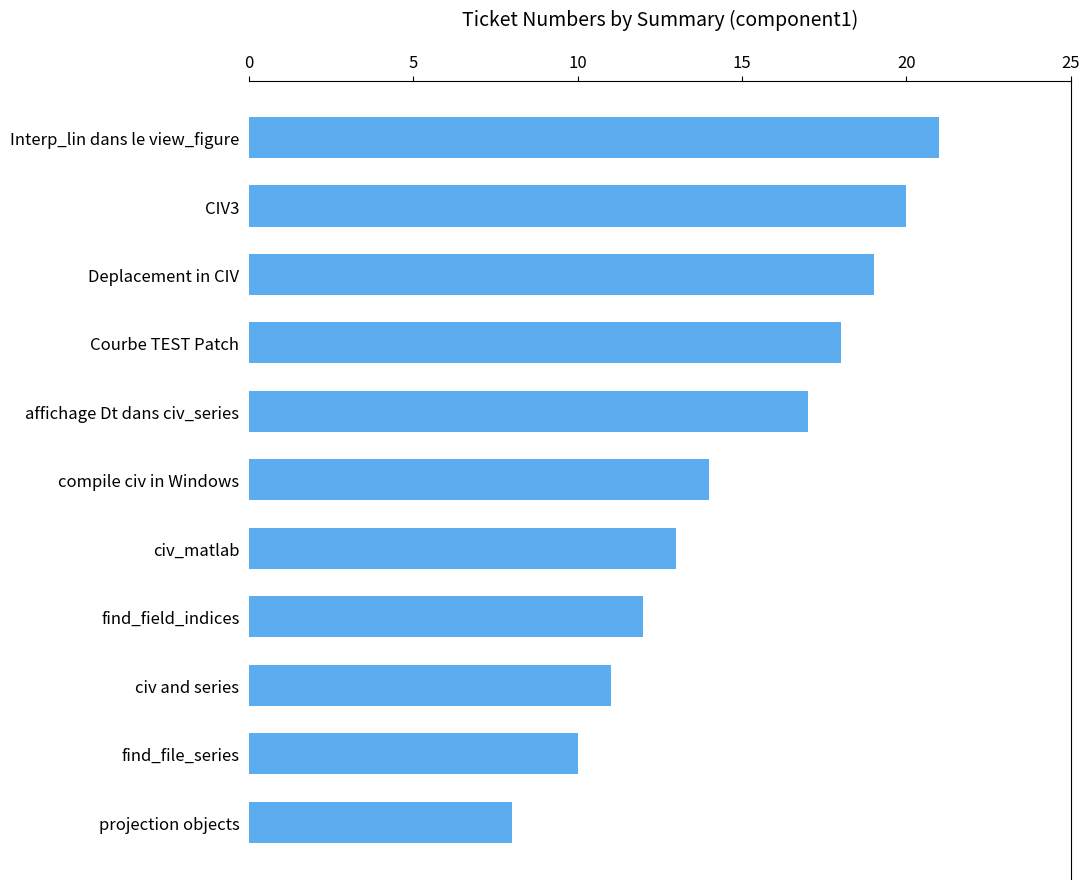

Reading top to bottom, what are all the values shown in this chart?

Interp_lin dans le view_figure=21	CIV3=20	Deplacement in CIV=19	Courbe TEST Patch=18	affichage Dt dans civ_series=17	compile civ in Windows=14	civ_matlab=13	find_field_indices=12	civ and series=11	find_file_series=10	projection objects=8